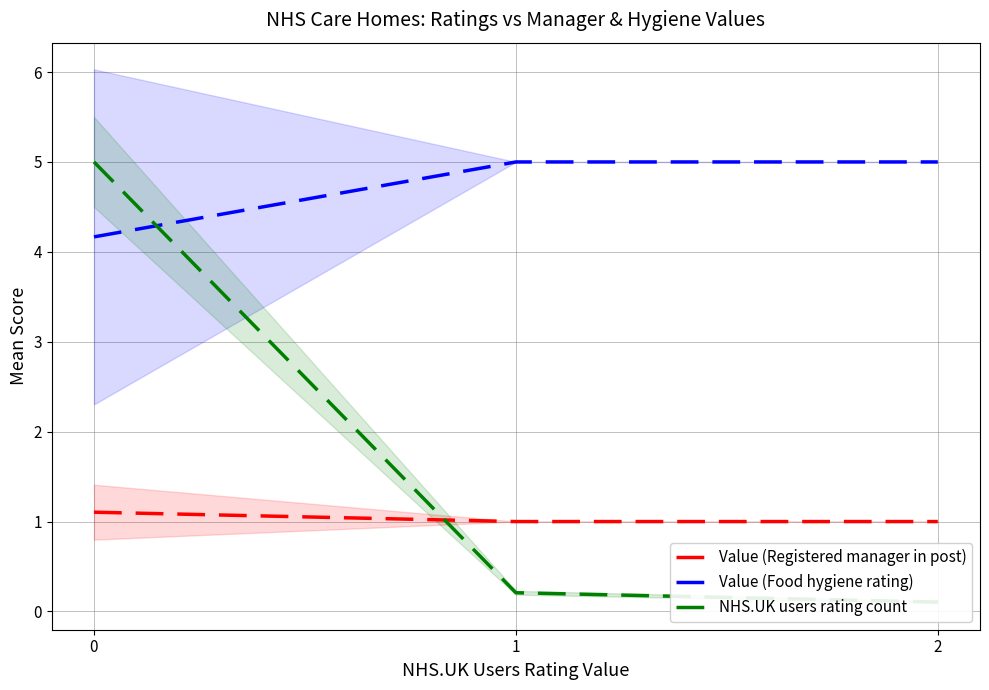

What is the value of the Value (Registered manager in post) point at the 2nd from the left?

1.0